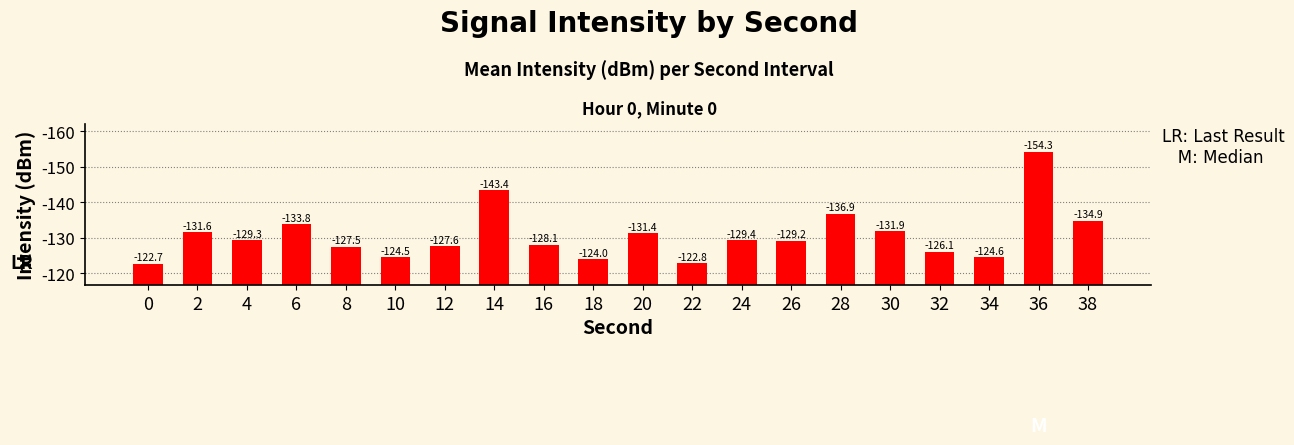

Are the bars horizontal?

No